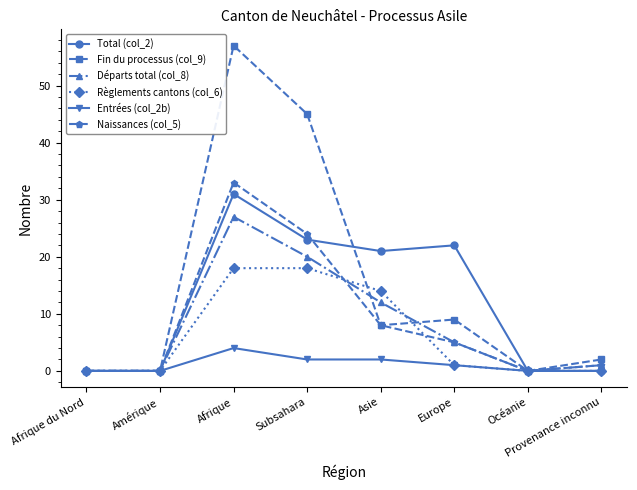

Where is Règlements cantons (col_6) nearest to the value 9?

Asie